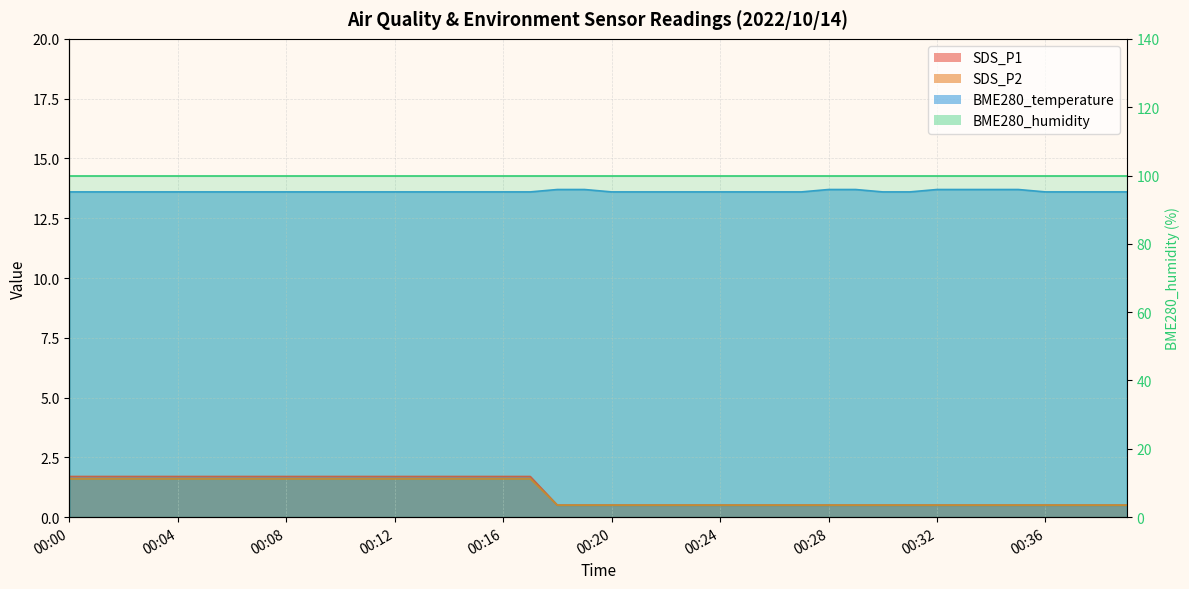

Between 00:24 and 00:01, which is larger?

00:01